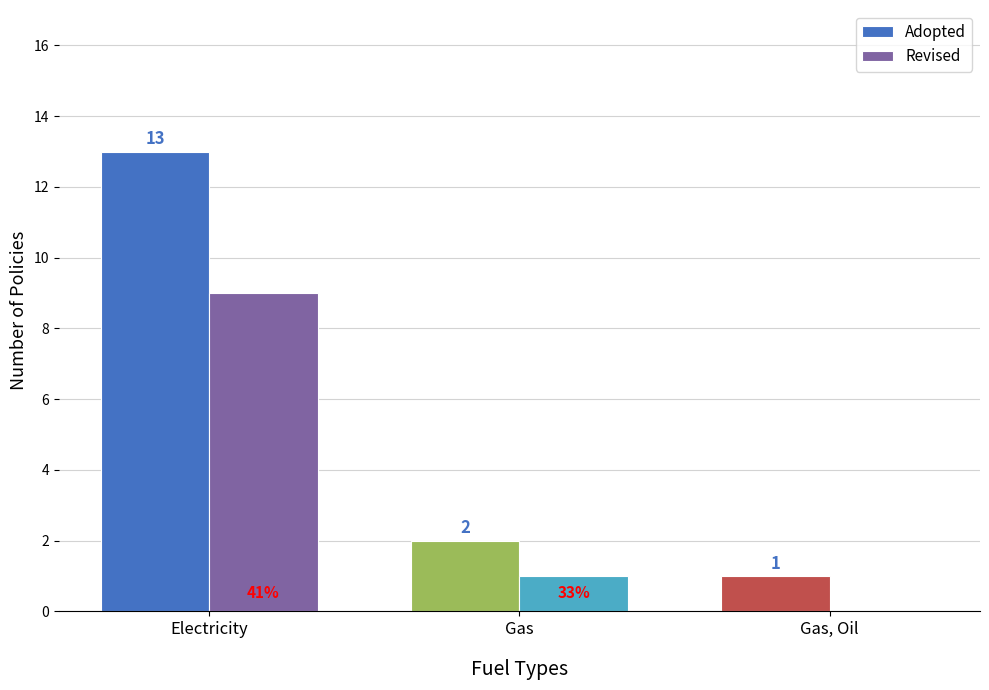

What is the sum of the Revised values at Electricity and Gas?

10